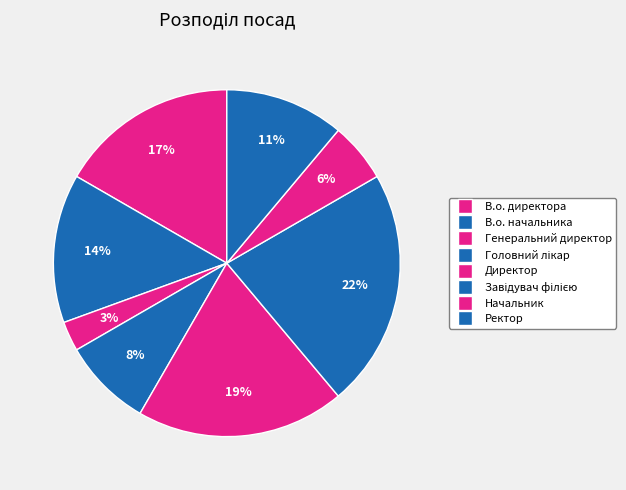

To the nearest percent, what percentage of the pie is Завідувач філією?

22%